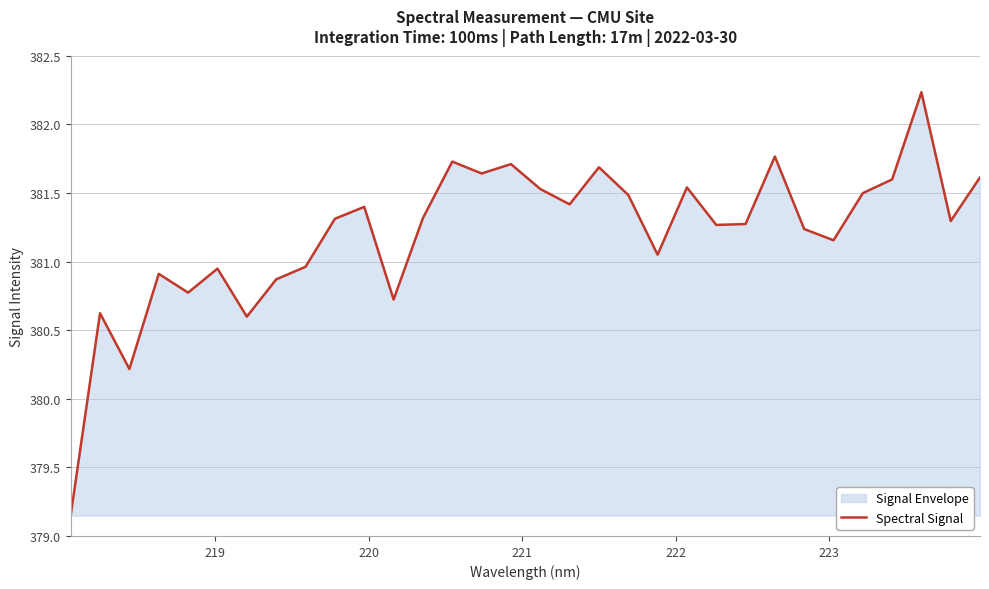

What is the greatest value displayed?

382.2